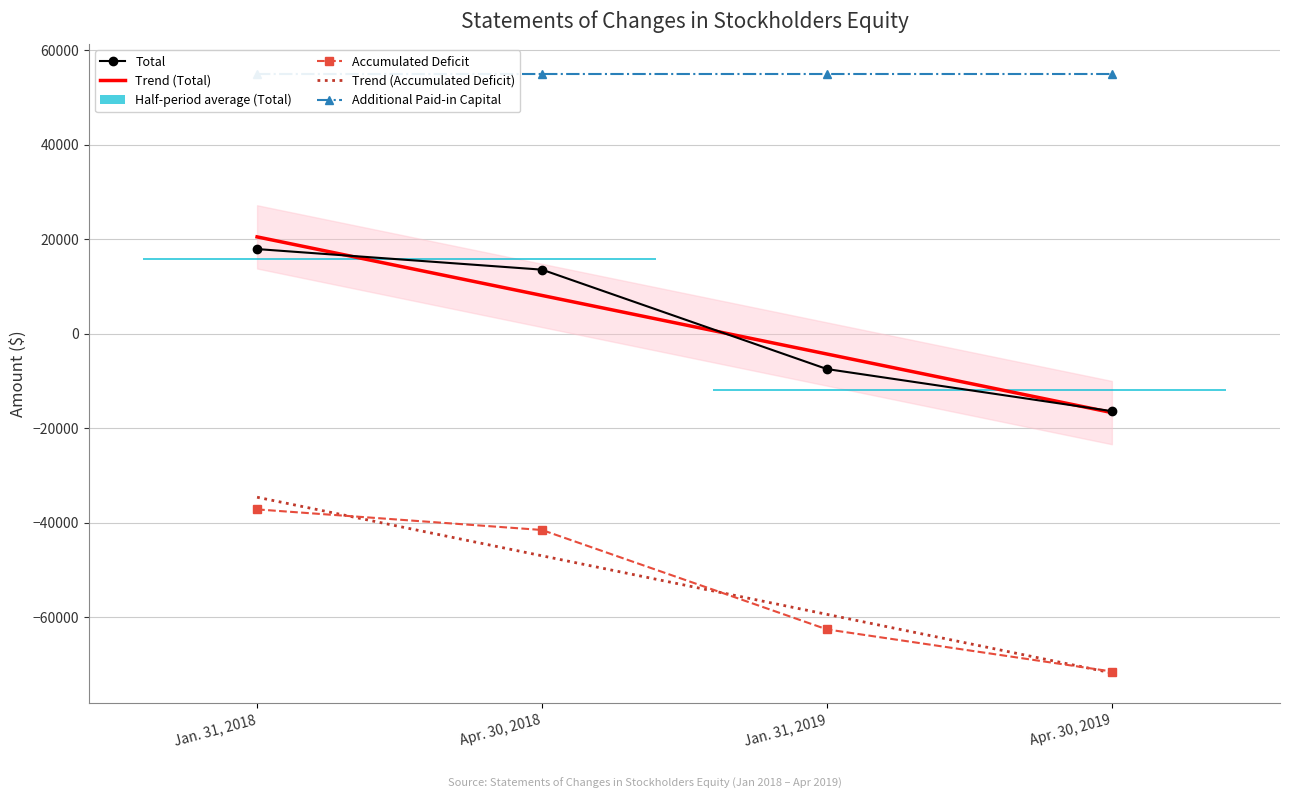

Which series has the widest spread of values?

Trend (Total)